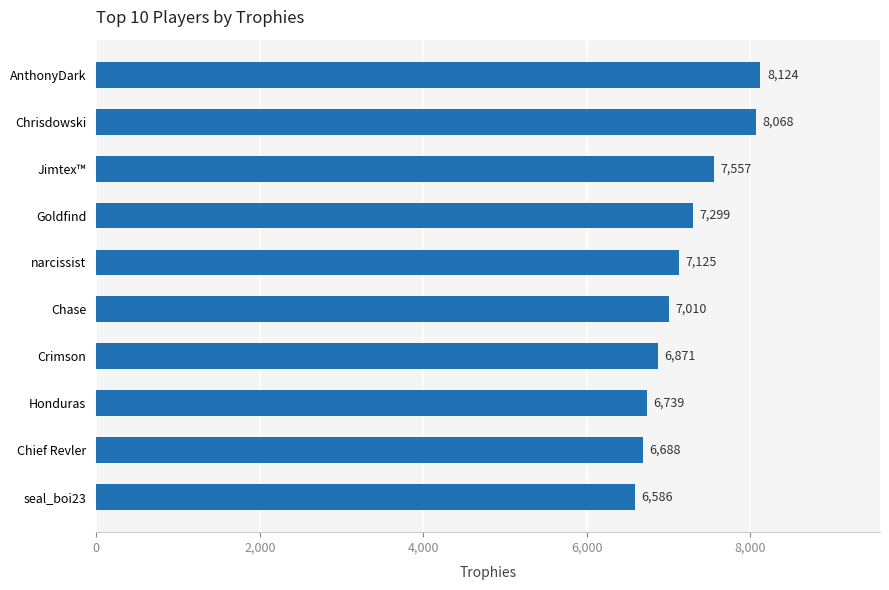

What is the ratio of the value at Chase to the value at Jimtex™?

0.9